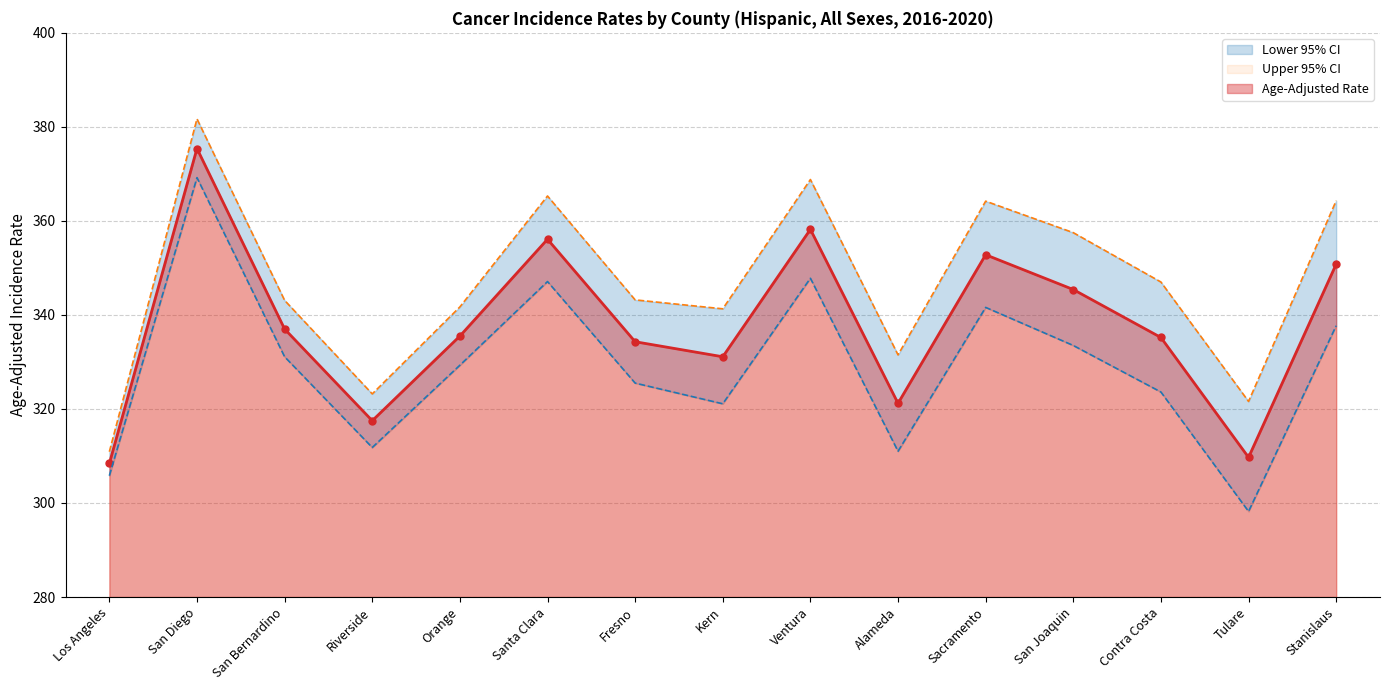

How many series are shown in this chart?

3